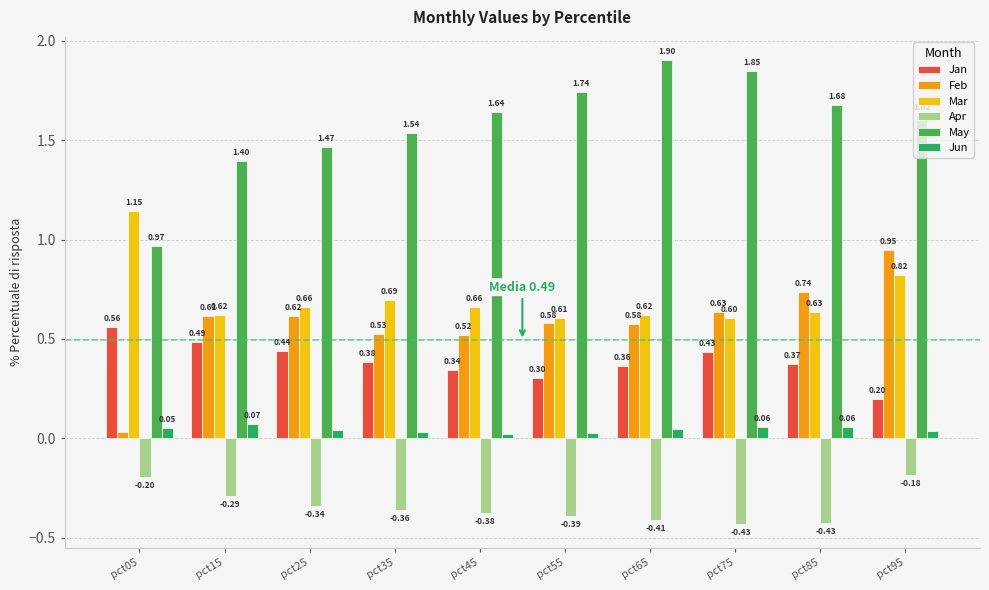

Between pct35 and pct95, which series saw the biggest shift?

Feb